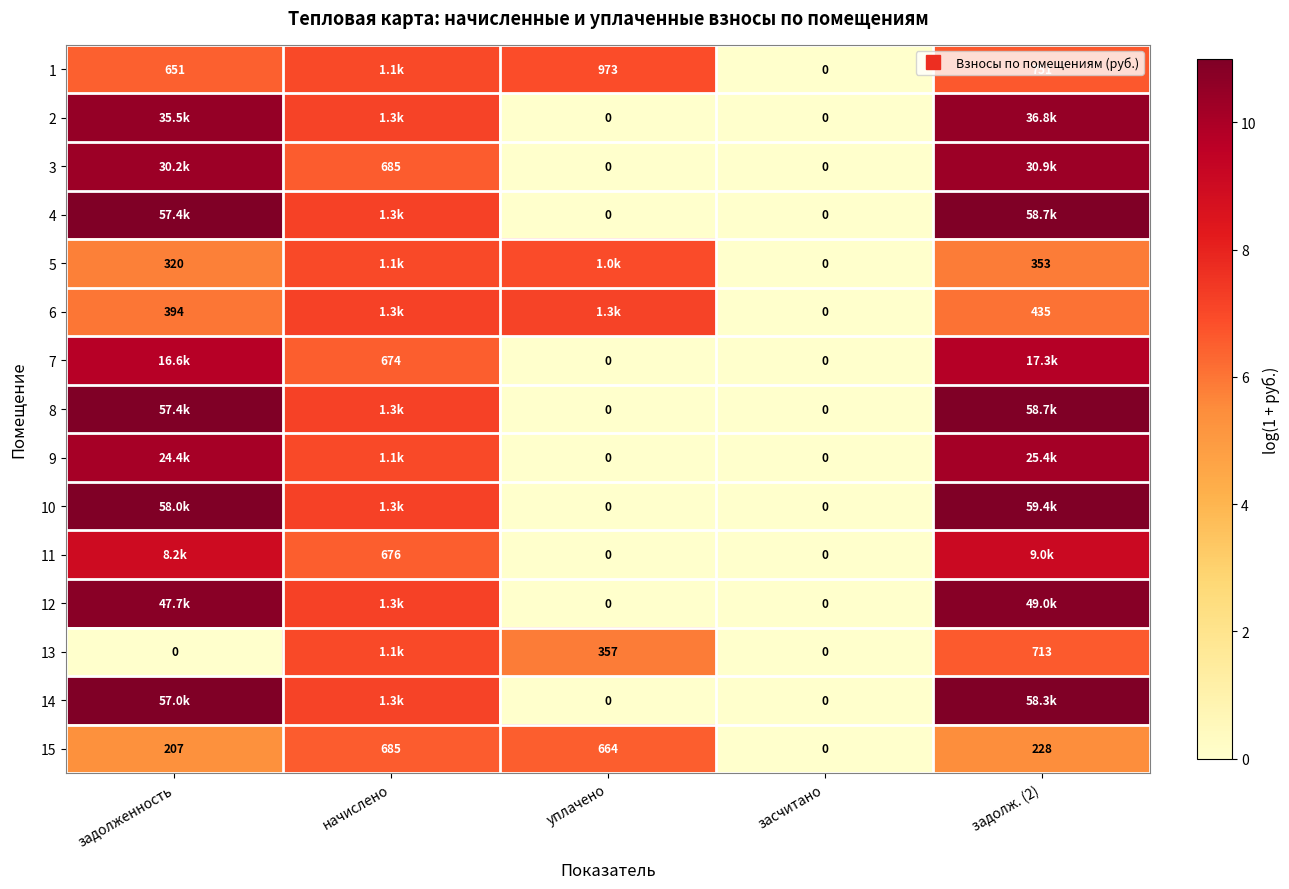

What is the spread (max minus min) of values at задолженность?

11.0